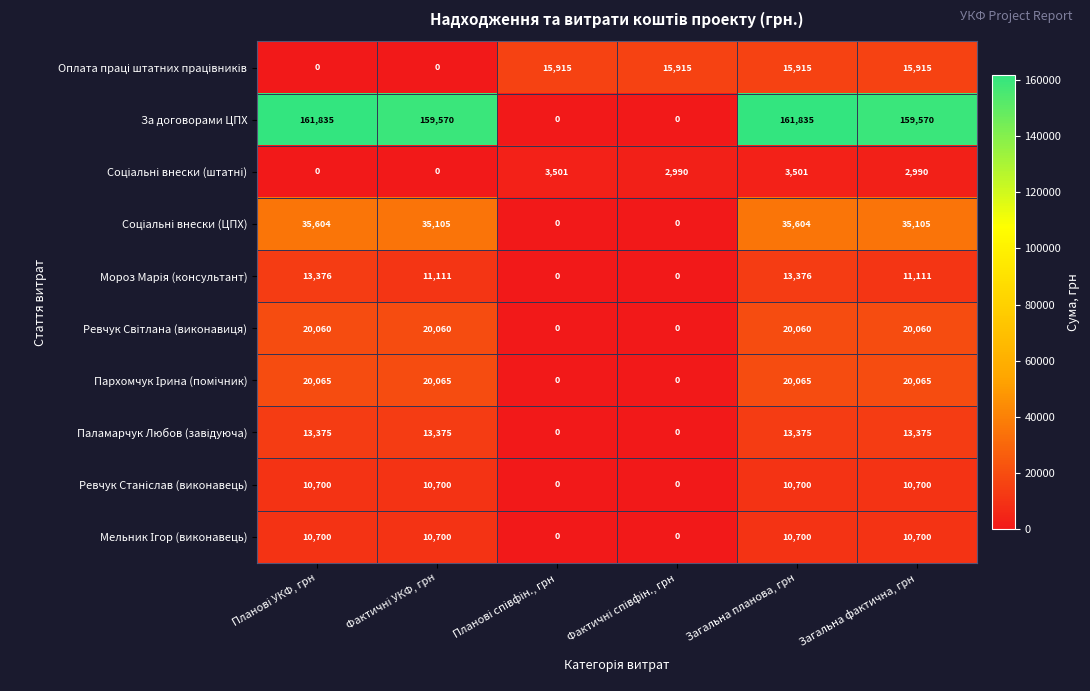

Which series has the largest range (max minus min)?

За договорами ЦПХ